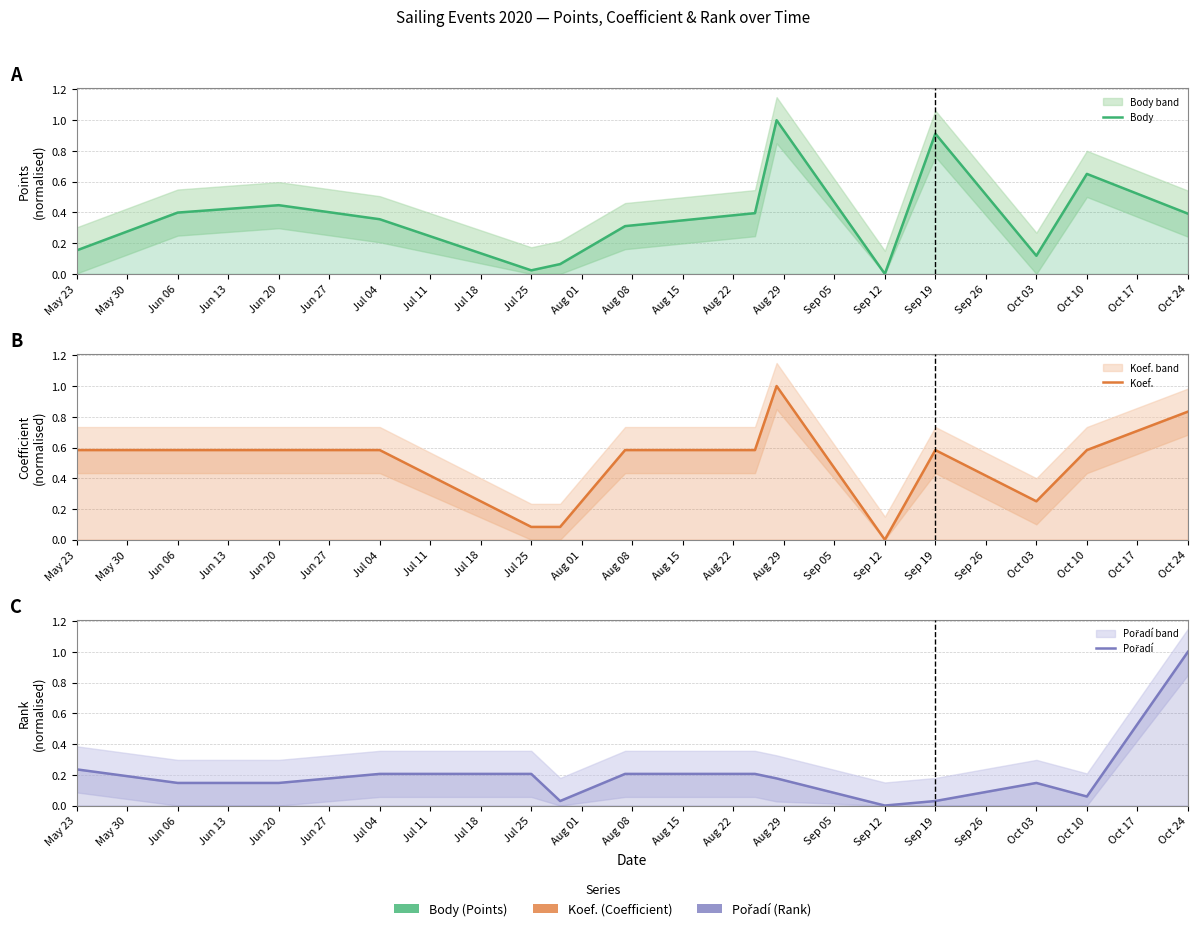

True or false: Koef. has more than 2 interior local peaks.

False